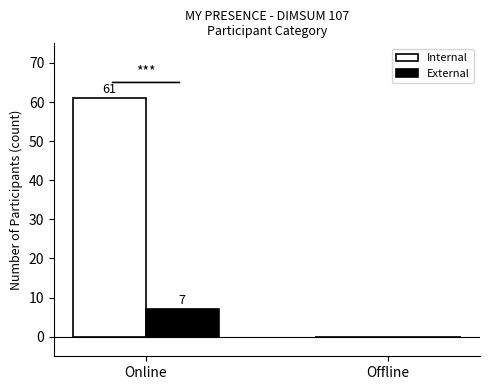

What is the highest value of the Internal series?

61